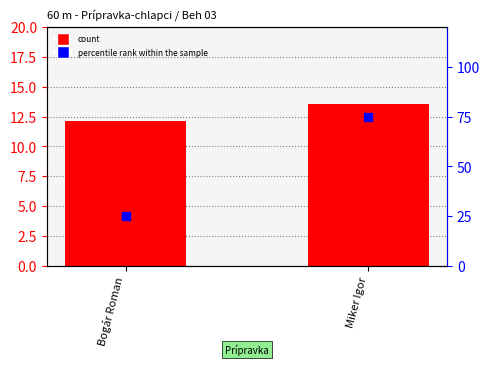

Is the value of percentile rank within the sample at Bogár Roman greater than the value of count at Miker Igor?

Yes